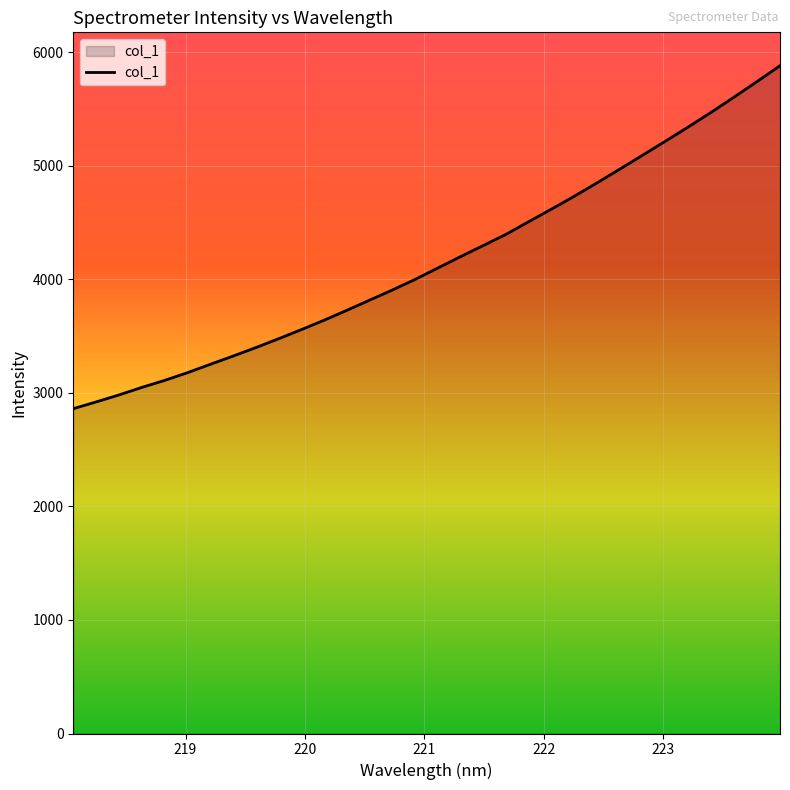

What is the difference between the maximum and minimum values?

3020.8